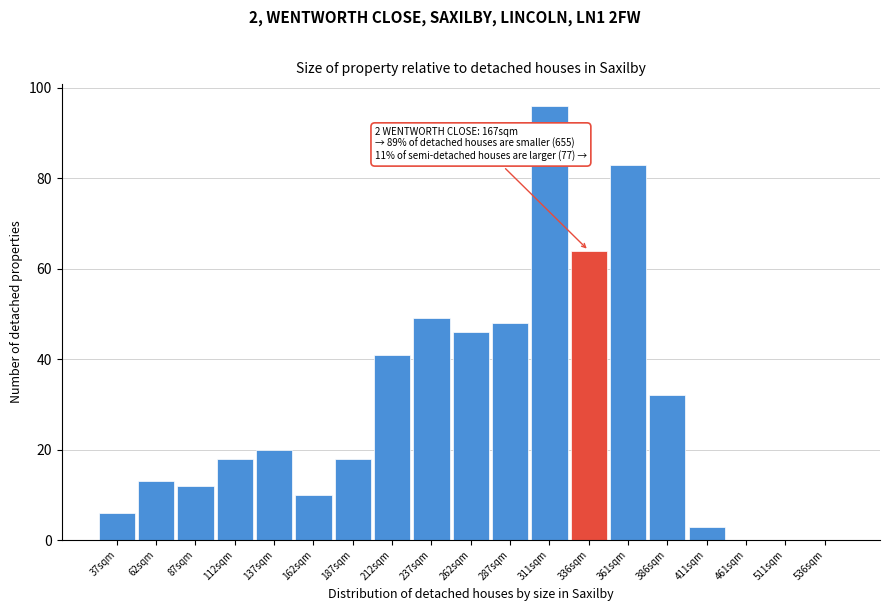

Reading right to left, extract all data points from this chart.

536sqm=0	511sqm=0	461sqm=0	411sqm=3	386sqm=32	361sqm=83	336sqm=64	311sqm=96	287sqm=48	262sqm=46	237sqm=49	212sqm=41	187sqm=18	162sqm=10	137sqm=20	112sqm=18	87sqm=12	62sqm=13	37sqm=6